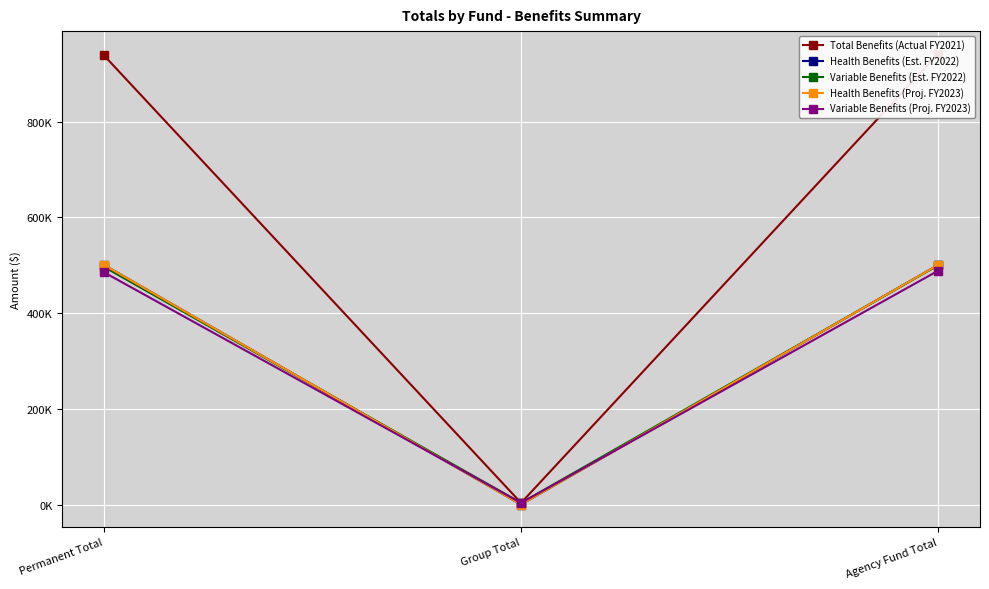

Is the value of Variable Benefits (Est. FY2022) at Permanent Total greater than the value of Health Benefits (Proj. FY2023) at Agency Fund Total?

No